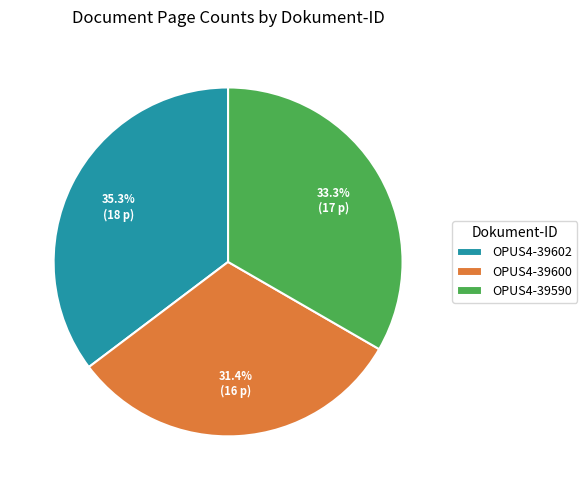

Rank the categories by value from highest to lowest.

OPUS4-39602, OPUS4-39590, OPUS4-39600